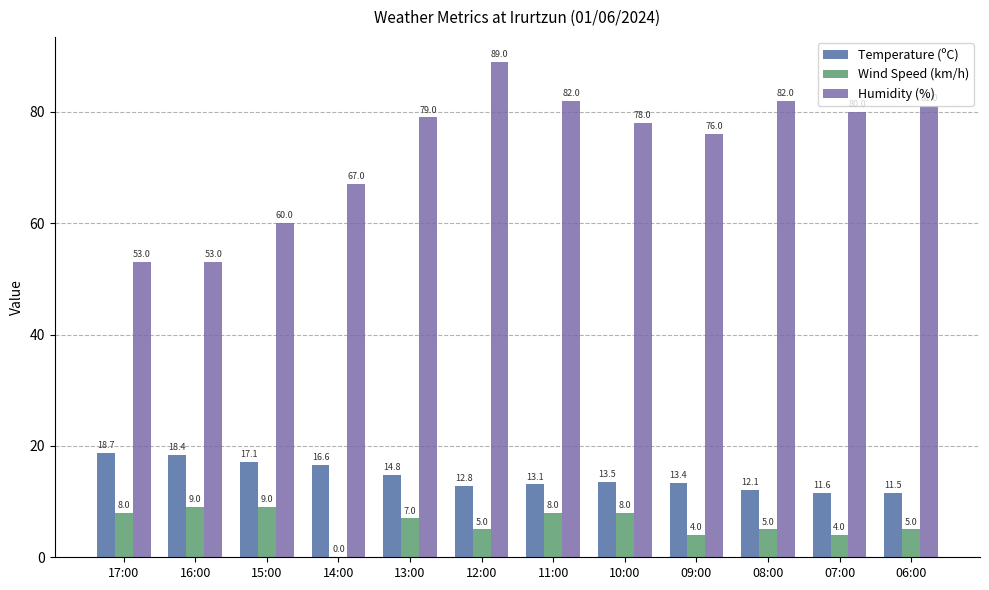

Between 15:00 and 09:00, which series saw the biggest shift?

Humidity (%)